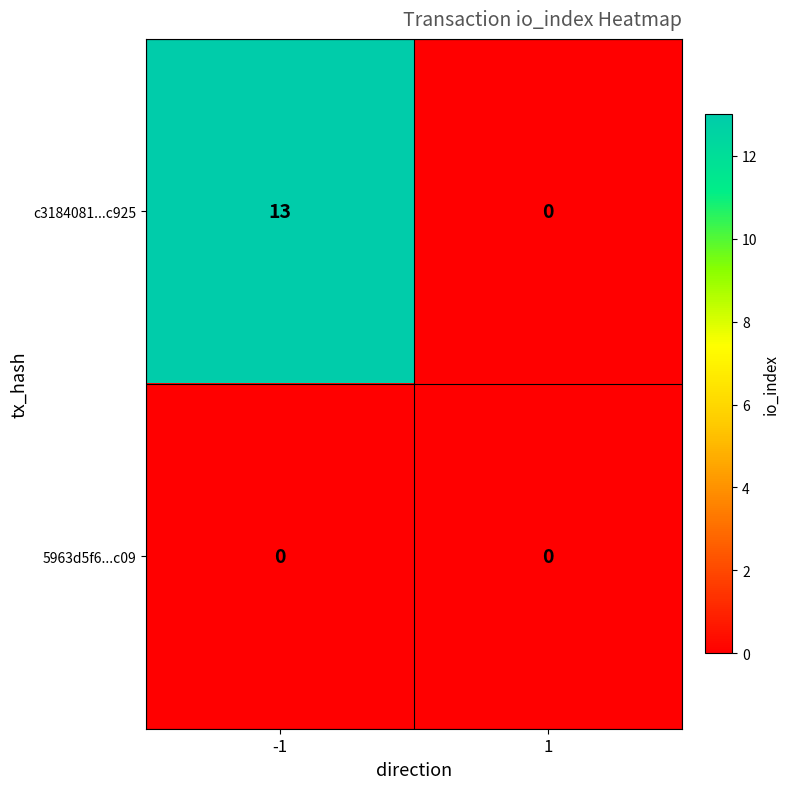

What is the difference between the c3184081...c925 values at -1 and 1?

13